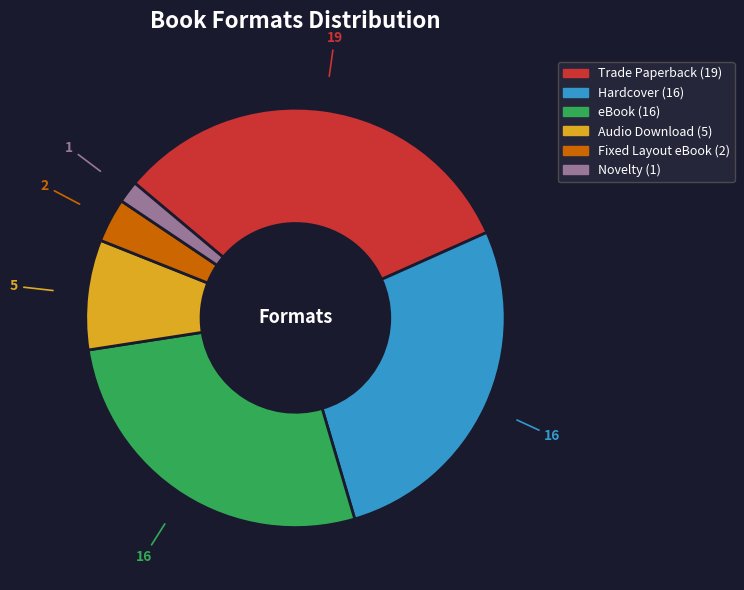

Is it true that Trade Paperback is 43% of the pie?

False